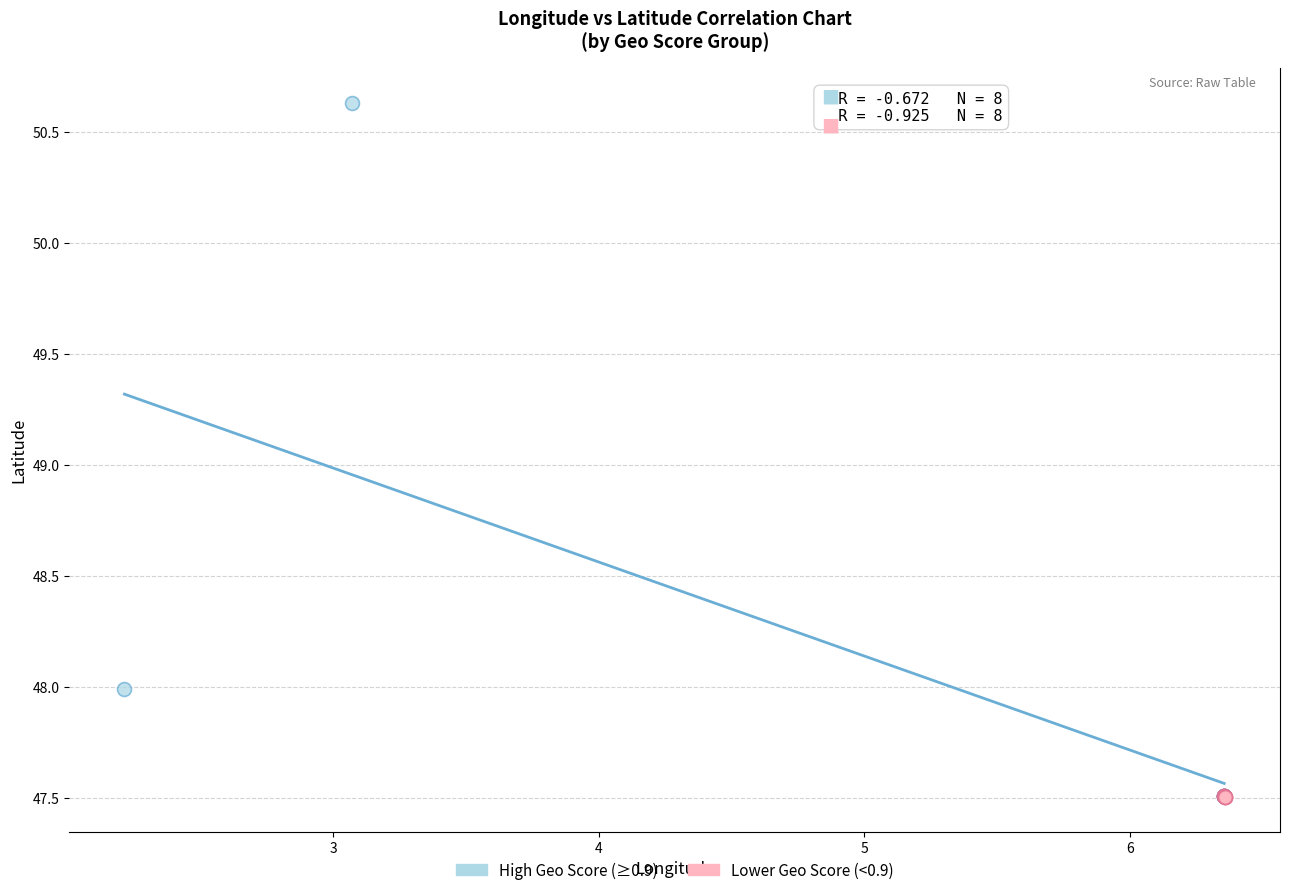

Which series has the widest spread of Y values?

High Geo Score (≥0.9)